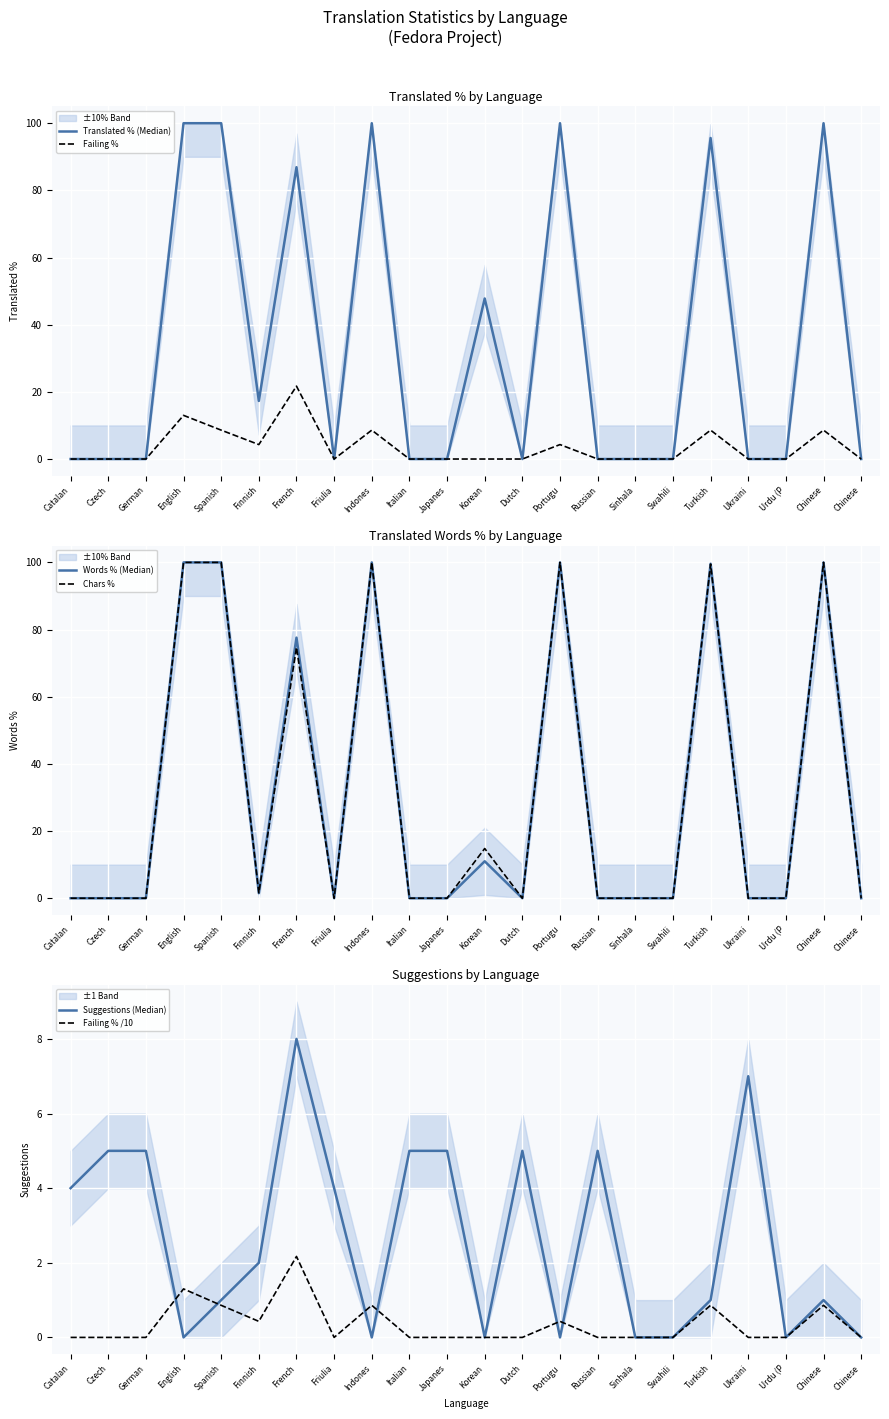

Where is the first local minimum for Translated % (Median)?

Finnish